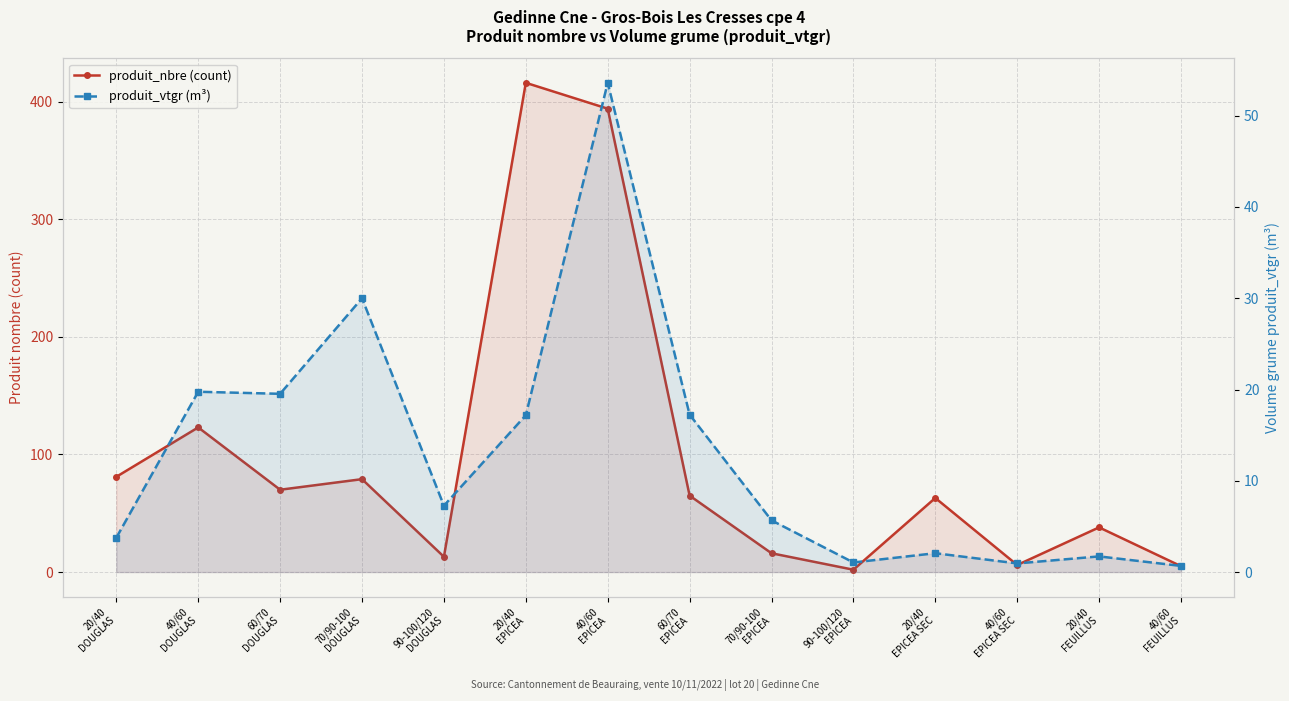

Which series has the largest total across all categories?

produit_nbre (count)